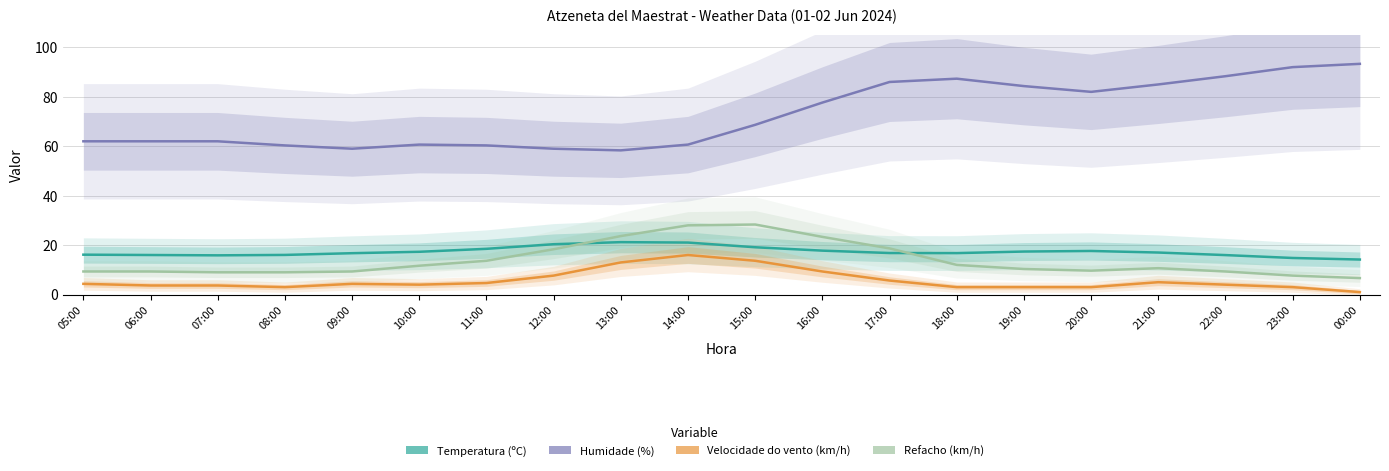

Which category has the lowest value in the Refacho (km/h) series?

00:00